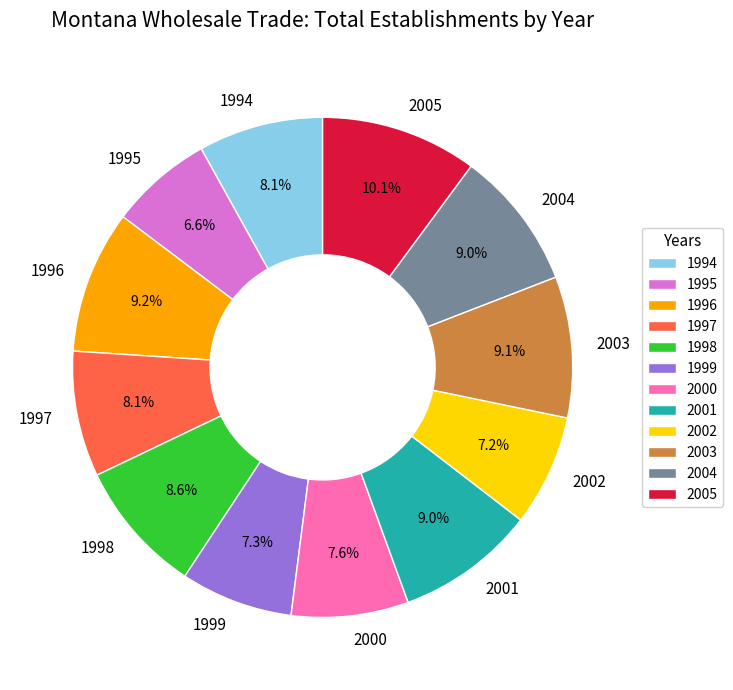

What portion of the pie excludes 1995?

93.4%